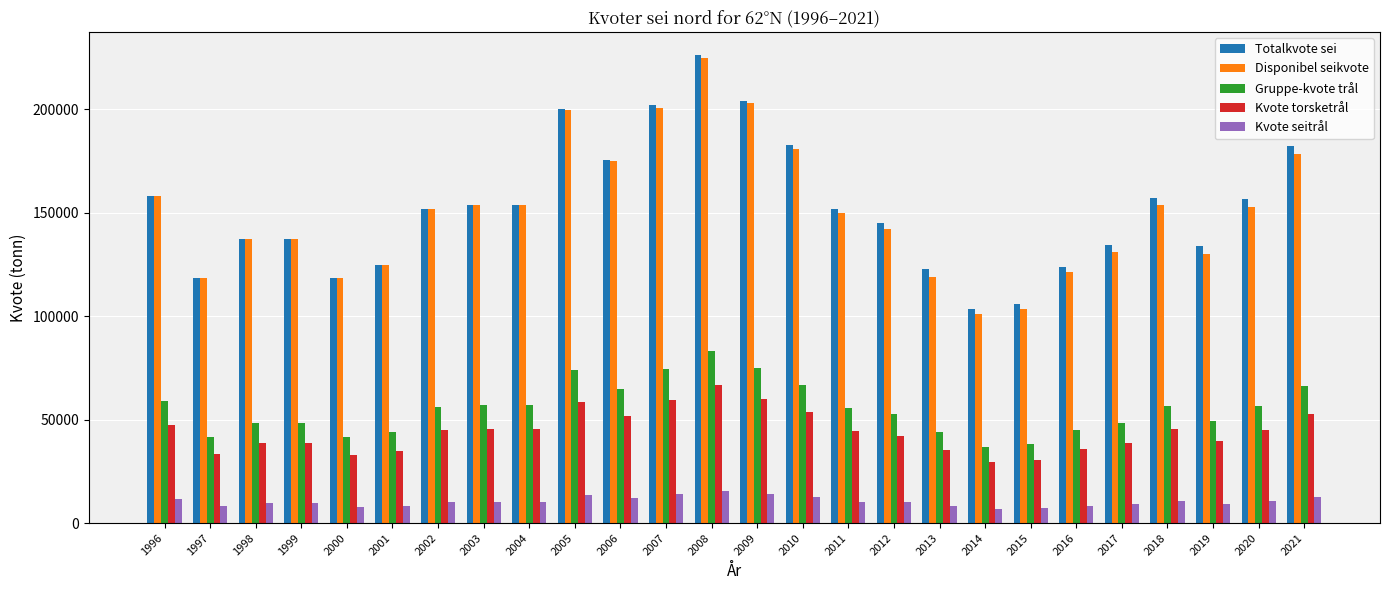

How many categories are shown in the chart?

26